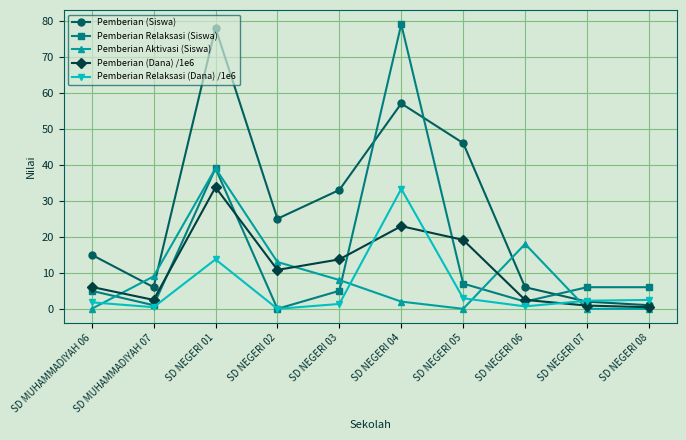

True or false: Pemberian (Dana) /1e6 and Pemberian Aktivasi (Siswa) cross at least once.

True